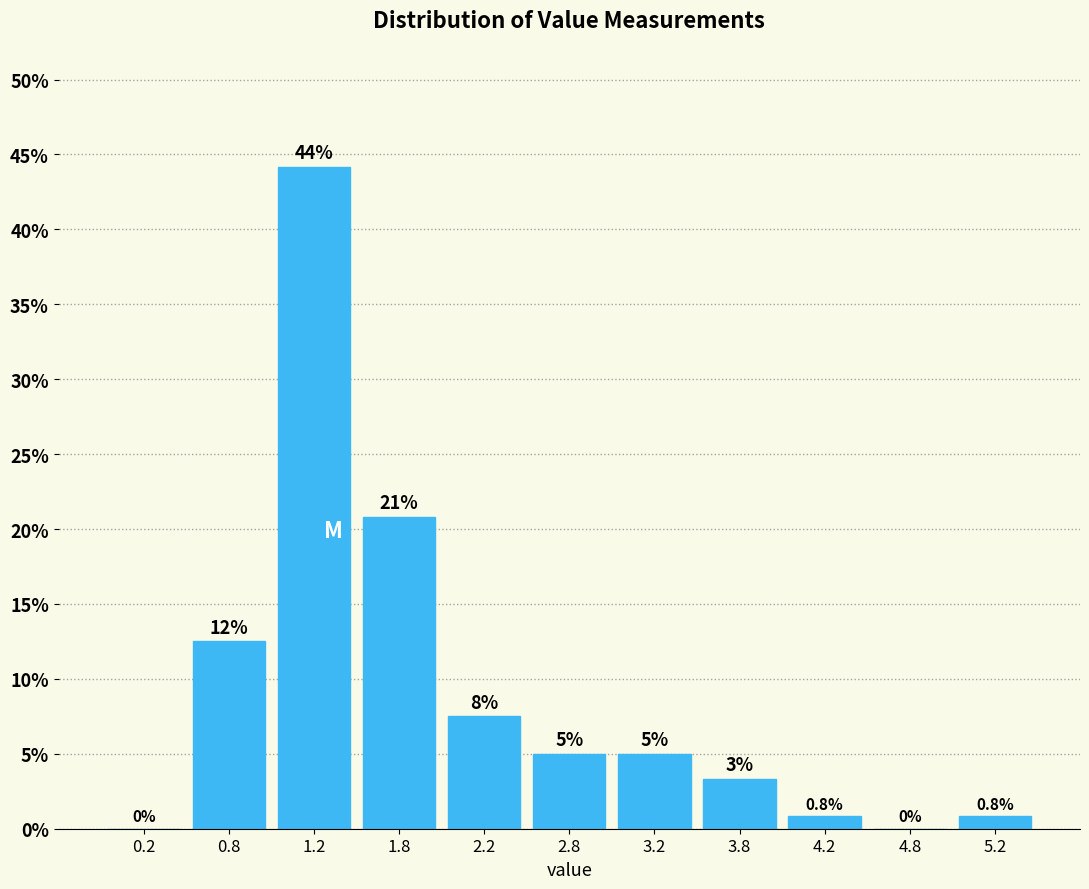

Over which range of the x-axis is the bar tallest?

1.0 to 1.5